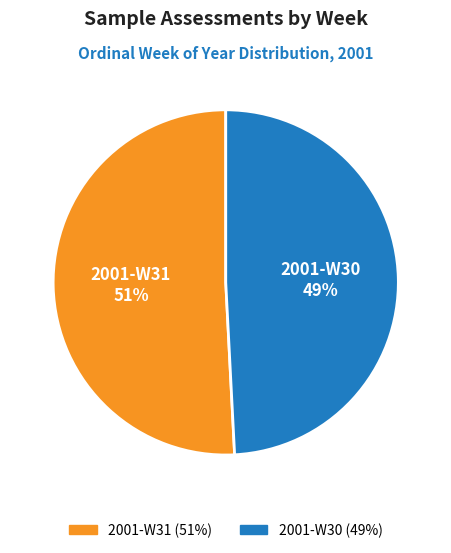

Does any single category account for the majority?

Yes